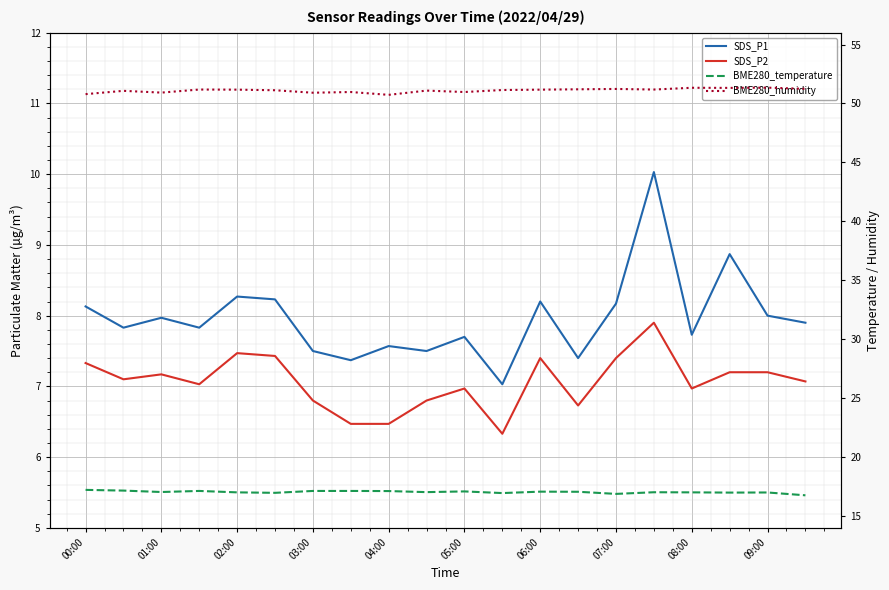

What is the spread (max minus min) of values at 08:00?

44.4